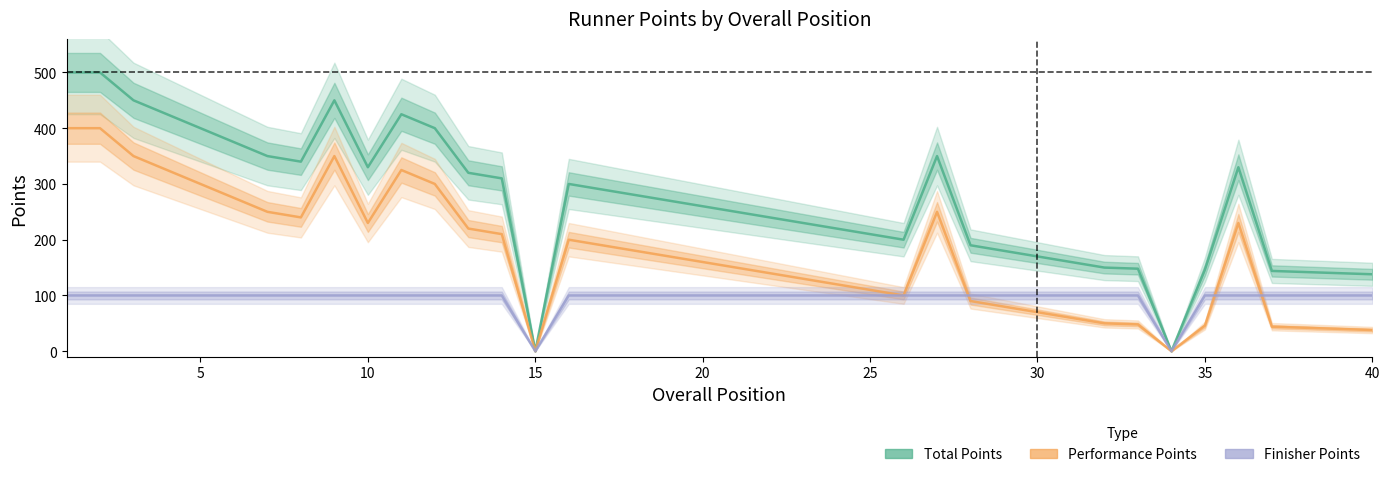

What is the difference between the second highest and minimum values in the Total Points series?

500